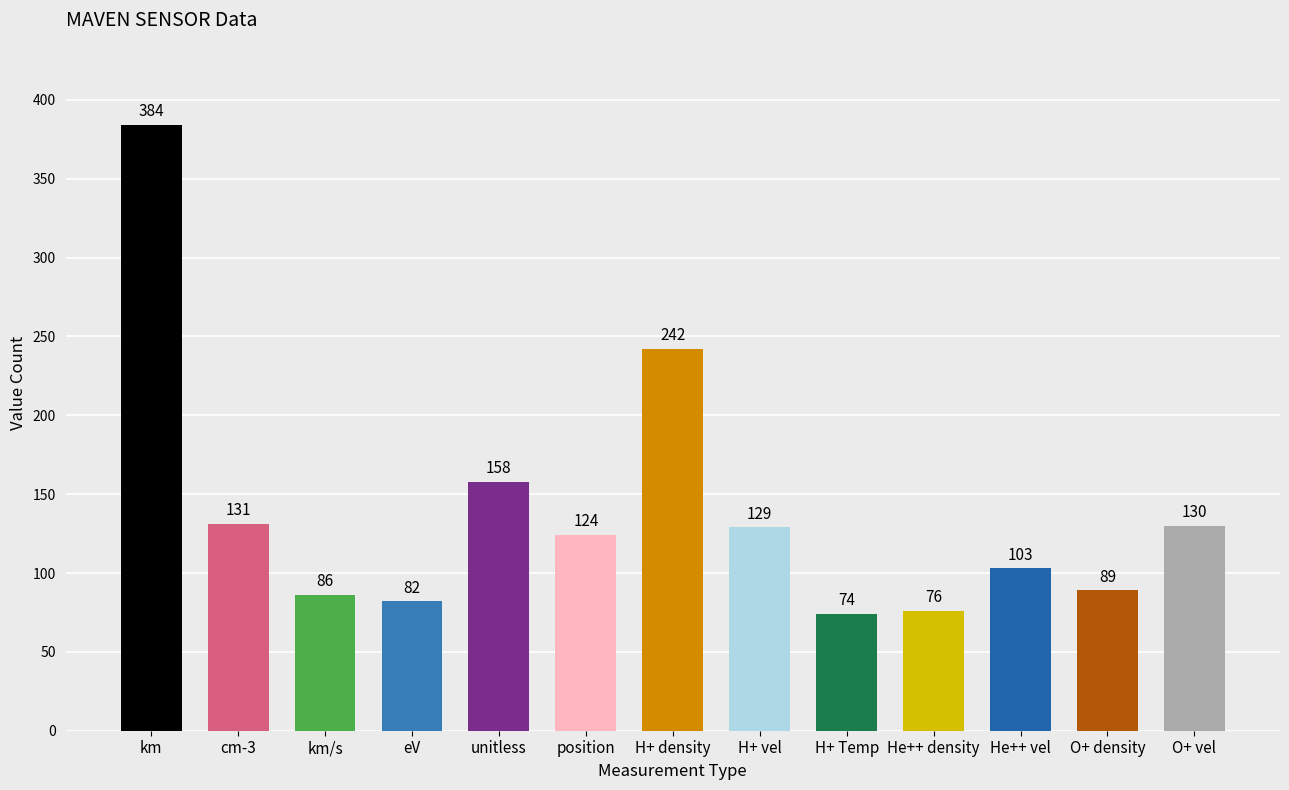

Approximately how many times larger is the value at eV compared to eV?

1.0